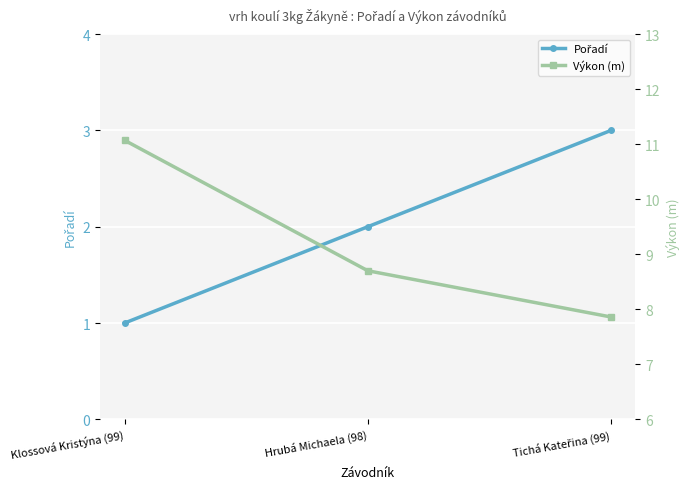

What is the value of the Výkon (m) point at the 2nd from the left?

8.7